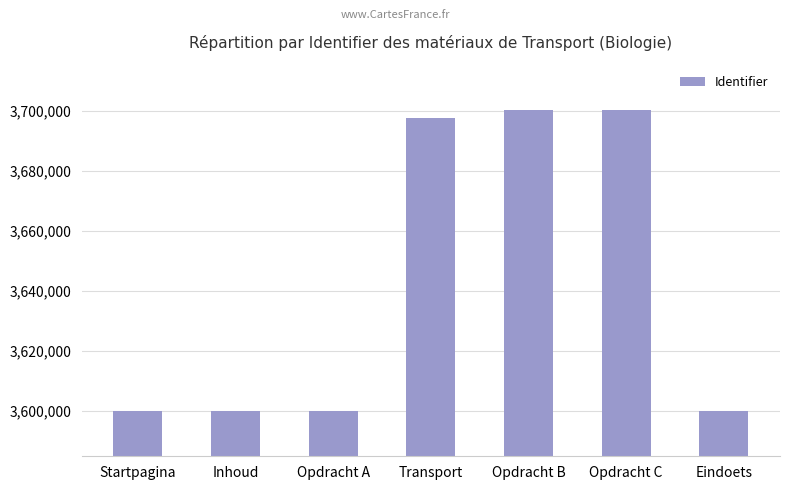

What is the difference between the second highest and minimum values?

100335